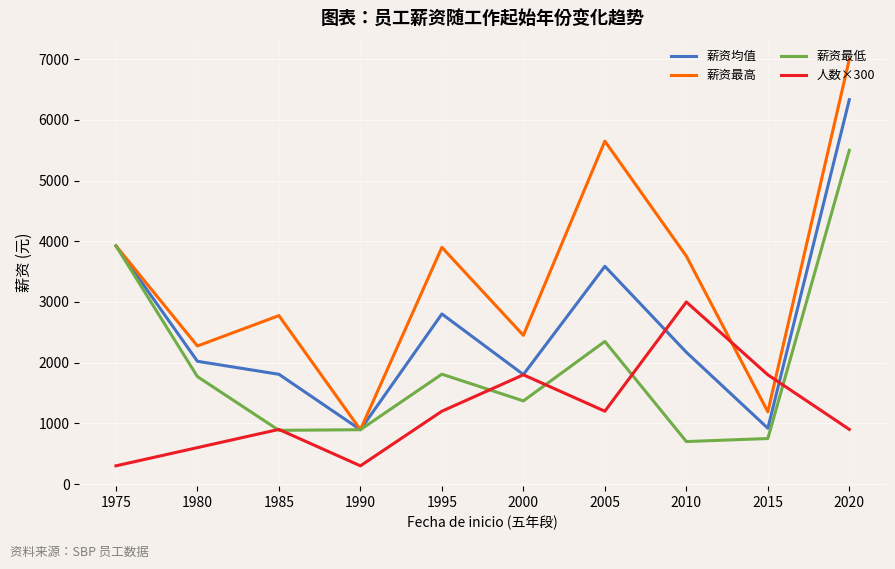

Which category has the highest value in the 薪资最高 series?

2020